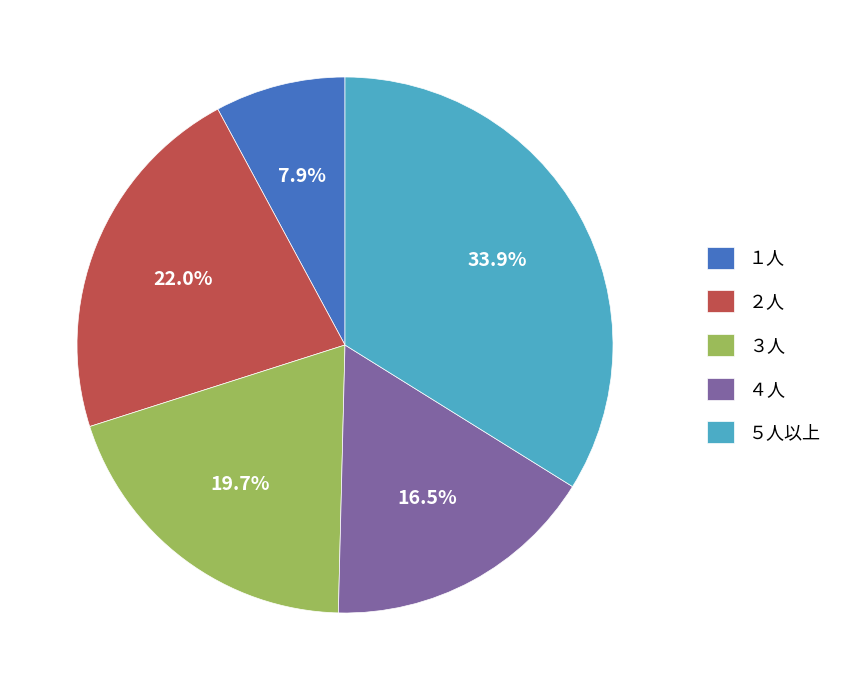

Which has a higher value, ２人 or ４人?

２人